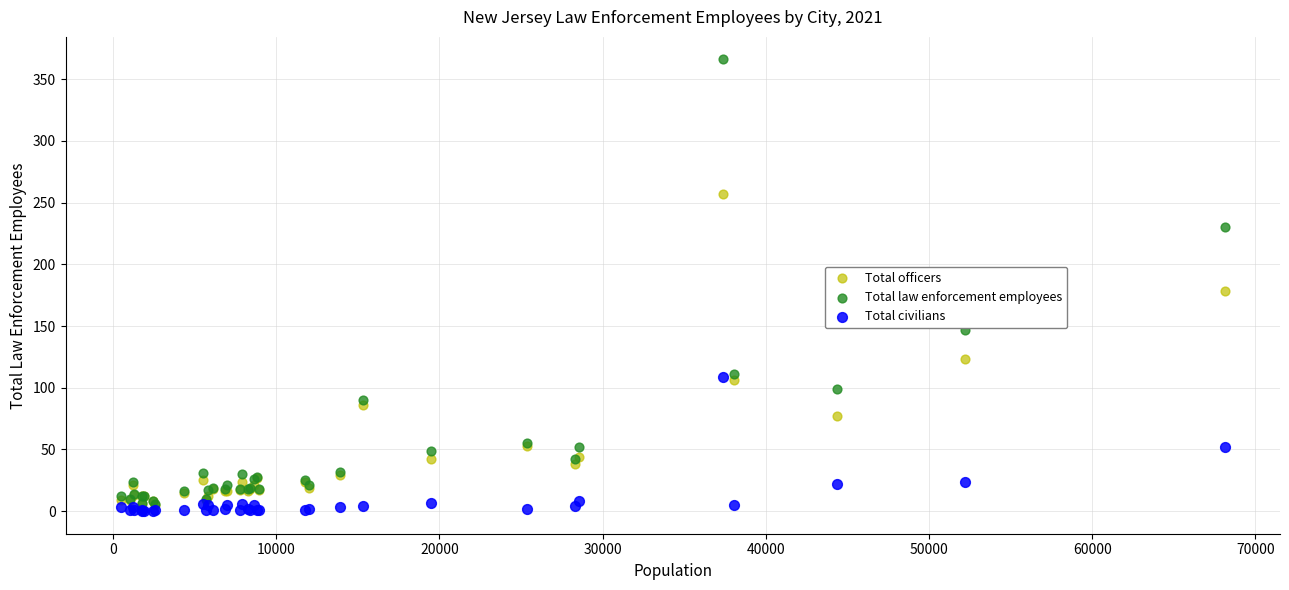

What are all the series names shown in the legend?

Total officers, Total law enforcement employees, Total civilians